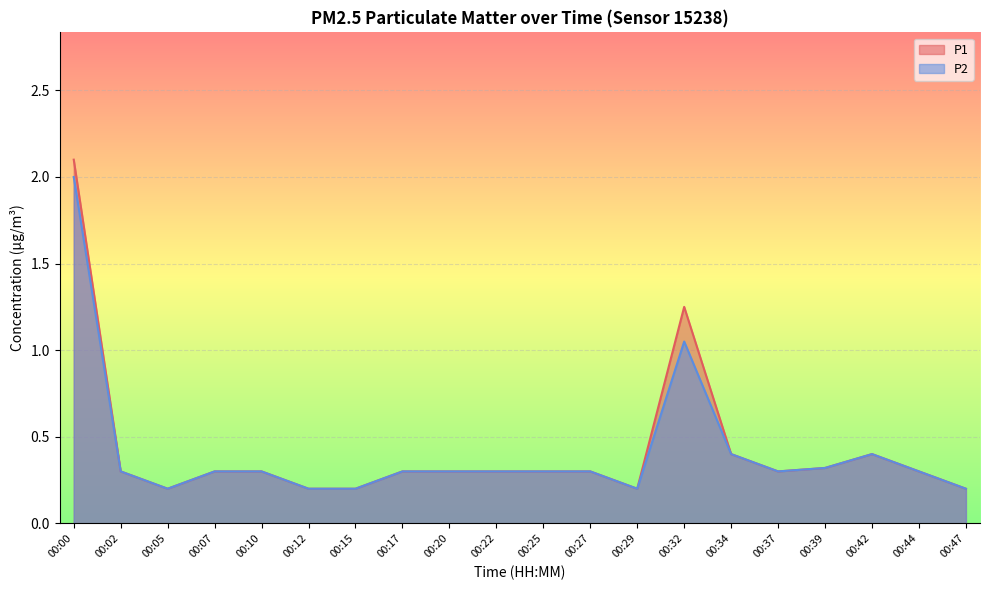

What is the total value across all series at 00:00?

4.1